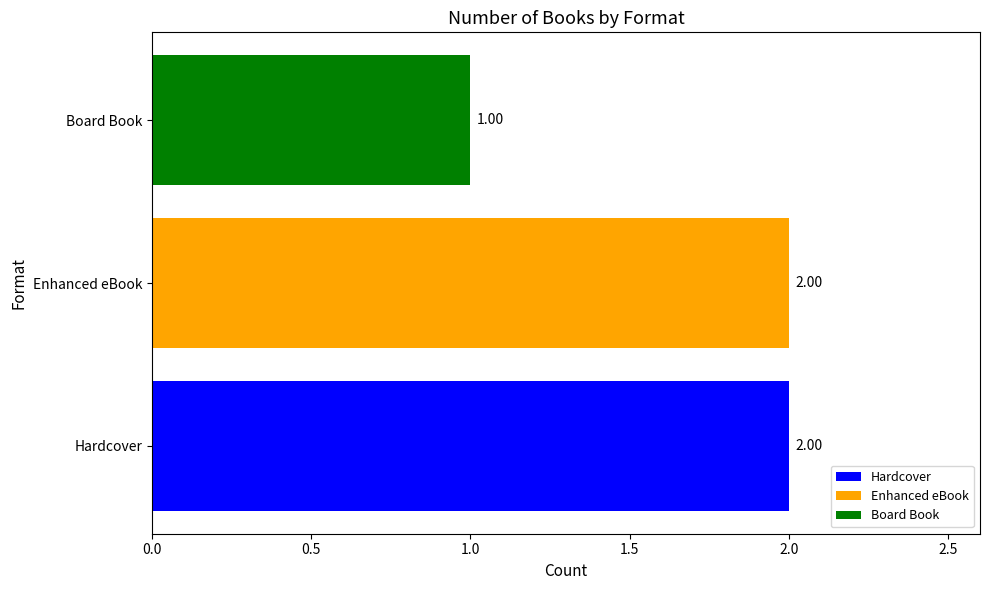

What is the ratio of the value at Enhanced eBook to the value at Board Book?

2.0